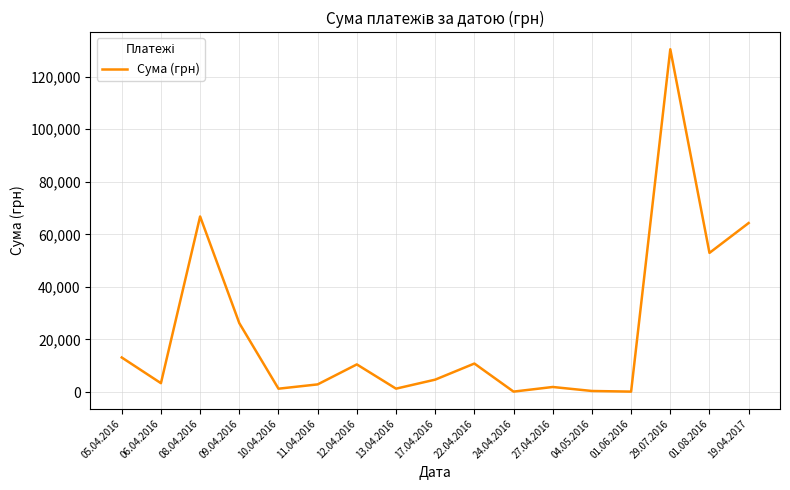

Which label corresponds to the largest value in the chart?

29.07.2016